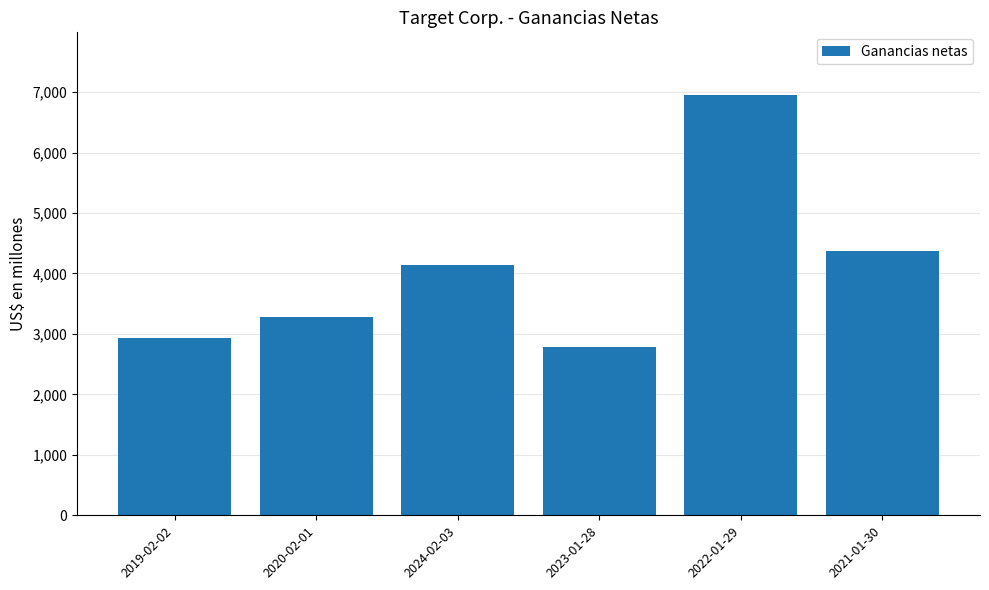

Reading left to right, transcribe all the data shown in this chart.

2937	3281	4138	2780	6946	4368